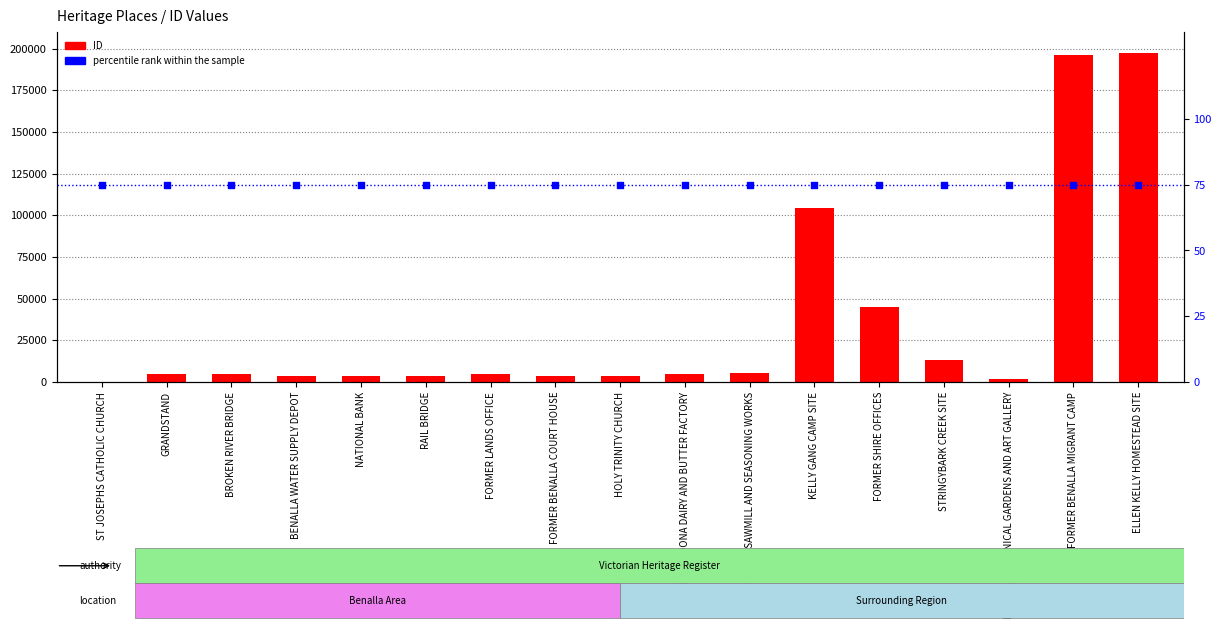

Which series contains the lowest Y value?

percentile rank within the sample